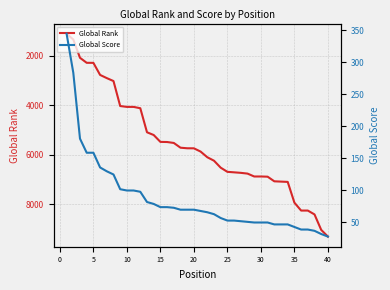

Is this an area chart (filled region under the line)?

No